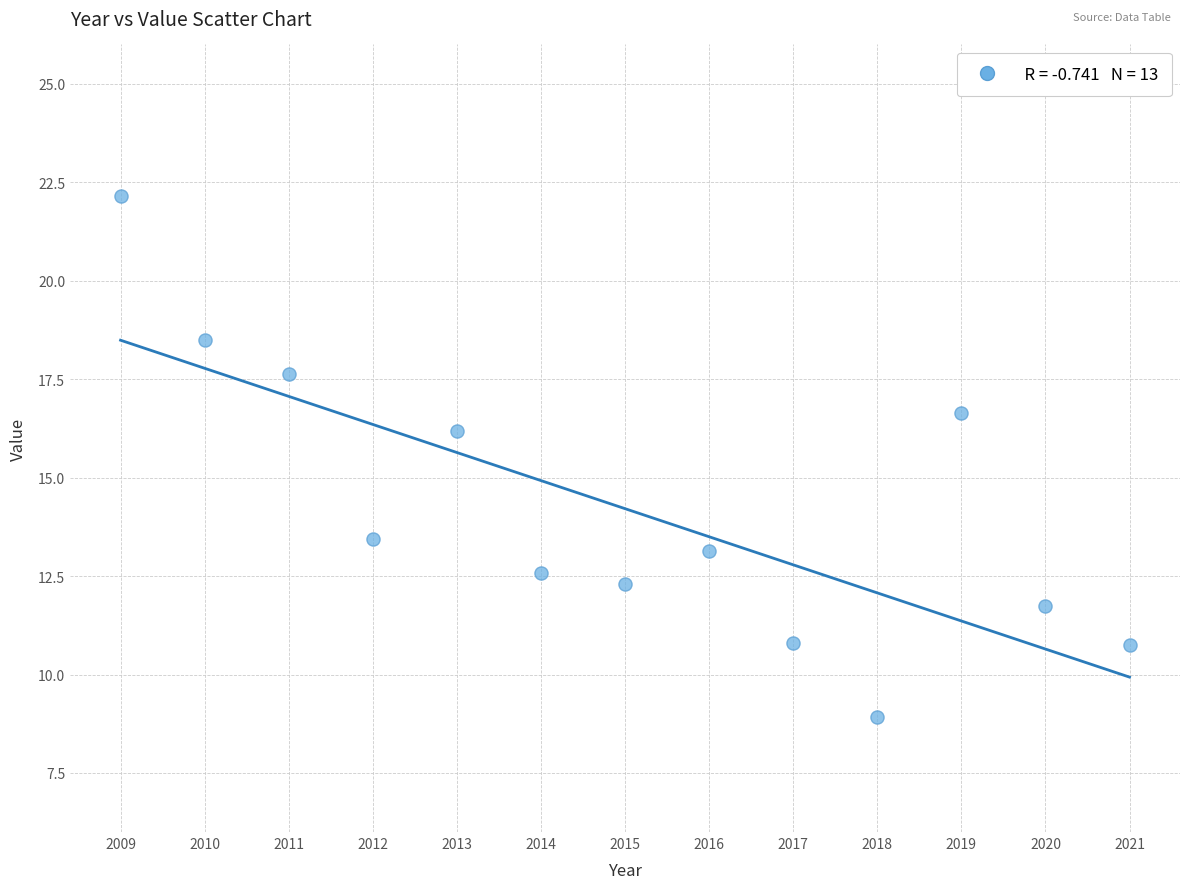

What Y value in the scatter plot is closest to 15?

16.2